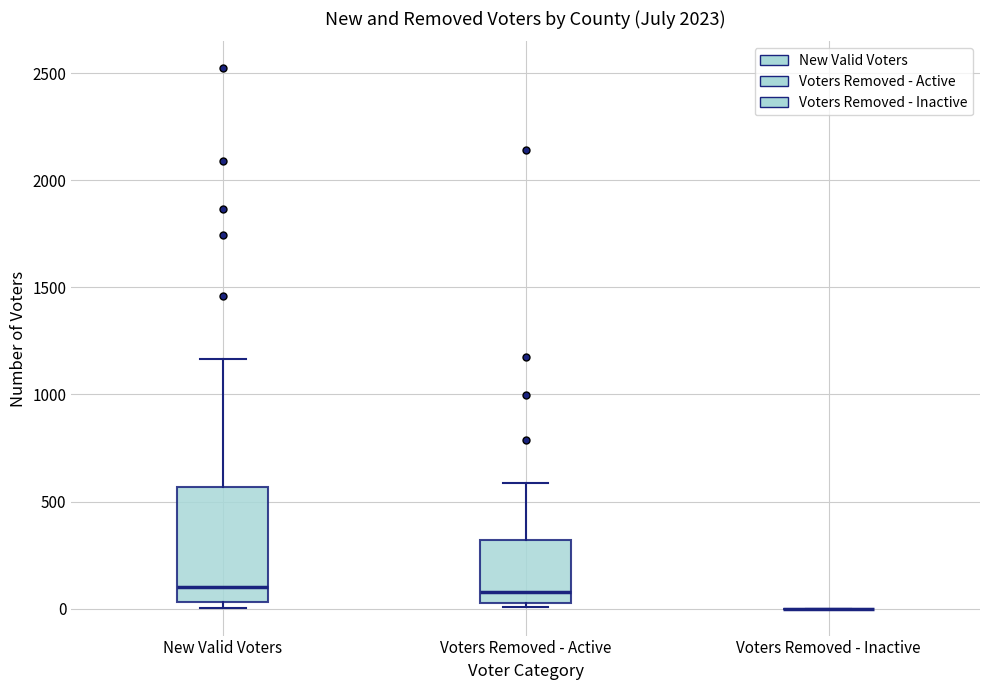

Which box is the tallest, from its lower edge to its upper edge?

New Valid Voters